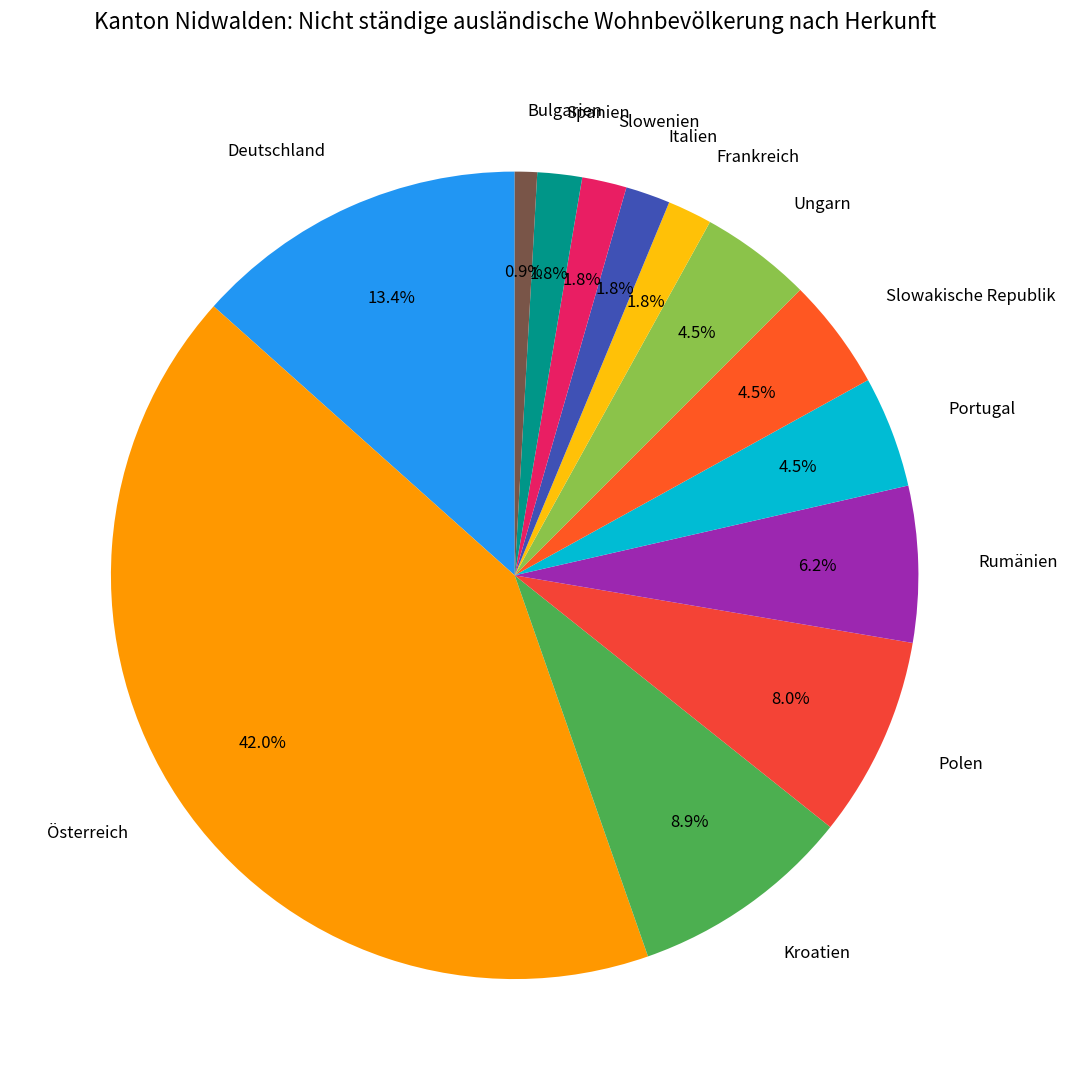

Does any single category account for the majority?

No